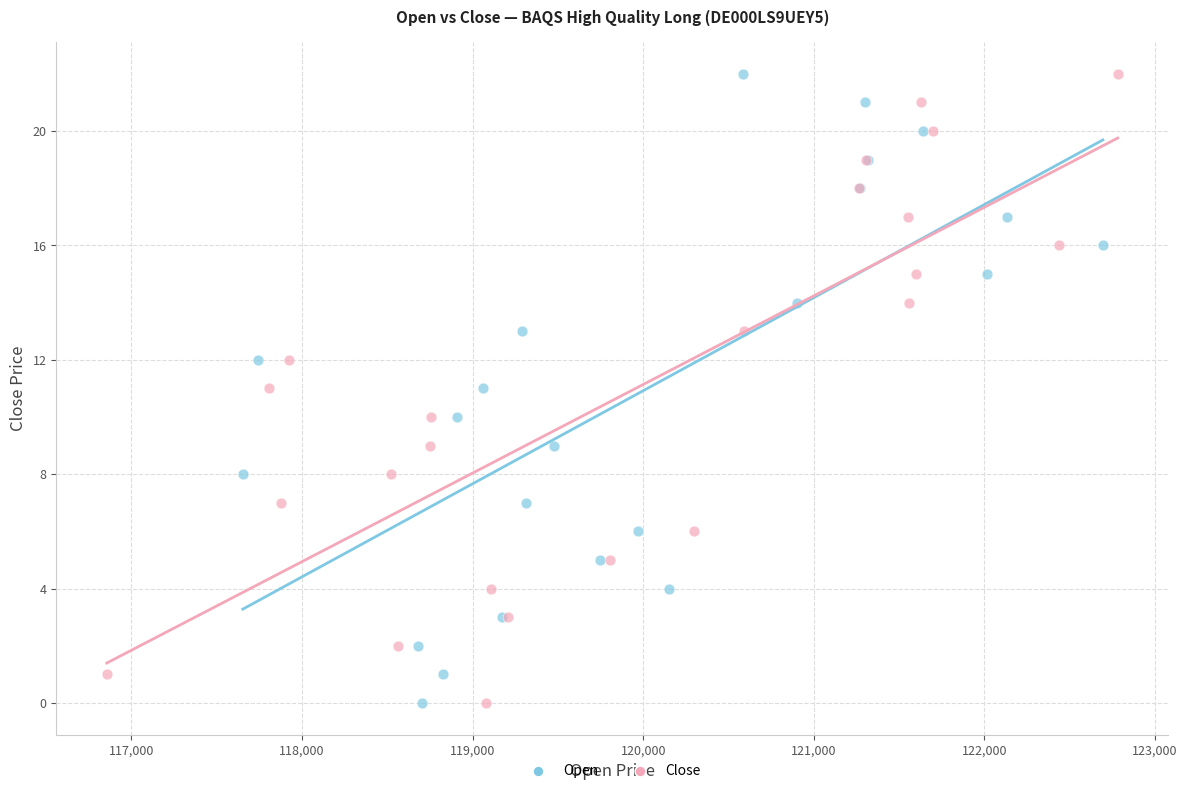

What are all the series names shown in the legend?

Open, Close